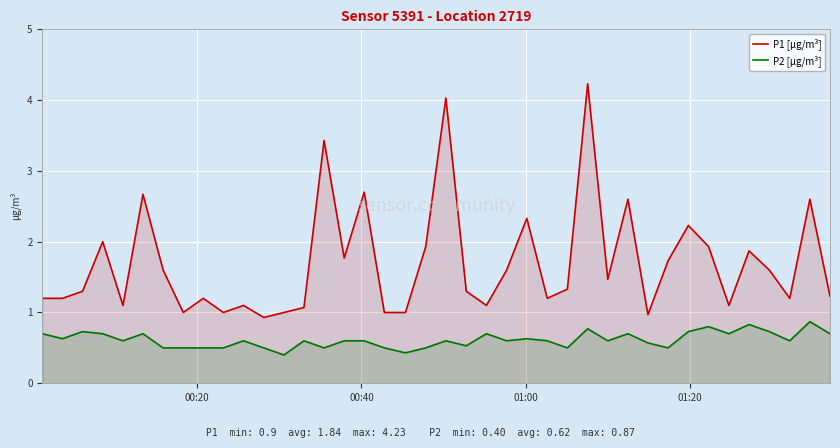

What is the difference between the maximum and minimum values in the P1 [µg/m³] series?

3.3